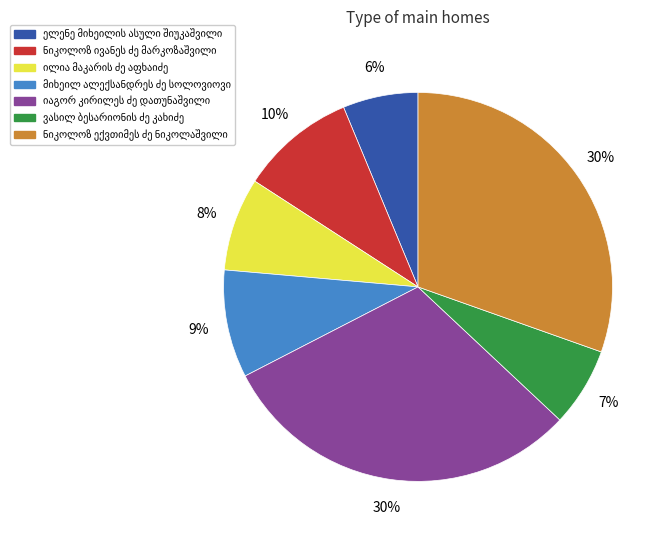

Does any single category account for the majority?

No